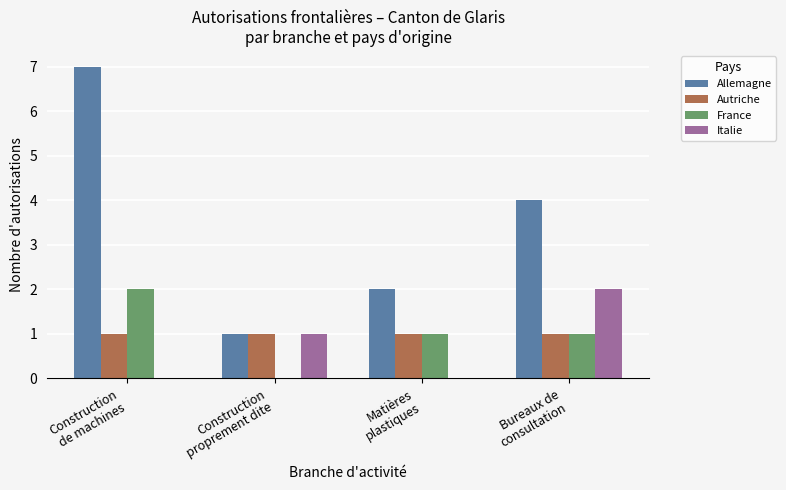

What is the sum of the Autriche values at Construction
de machines and Matières
plastiques?

2